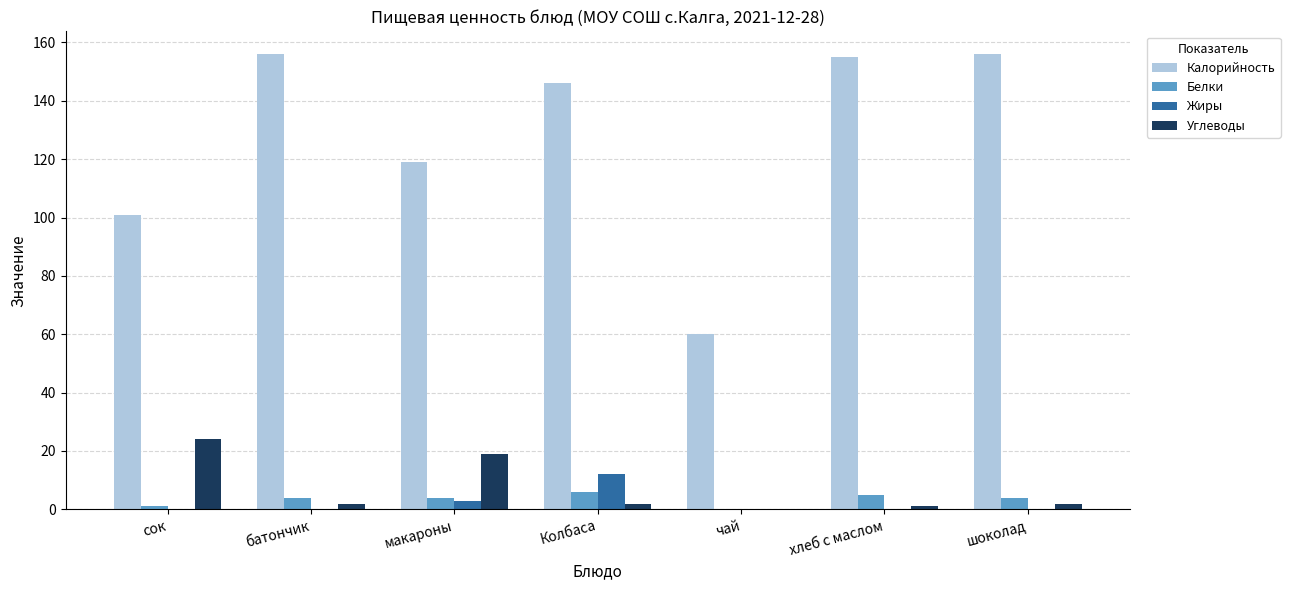

Is the value of Жиры at шоколад greater than the value of Белки at хлеб с маслом?

No